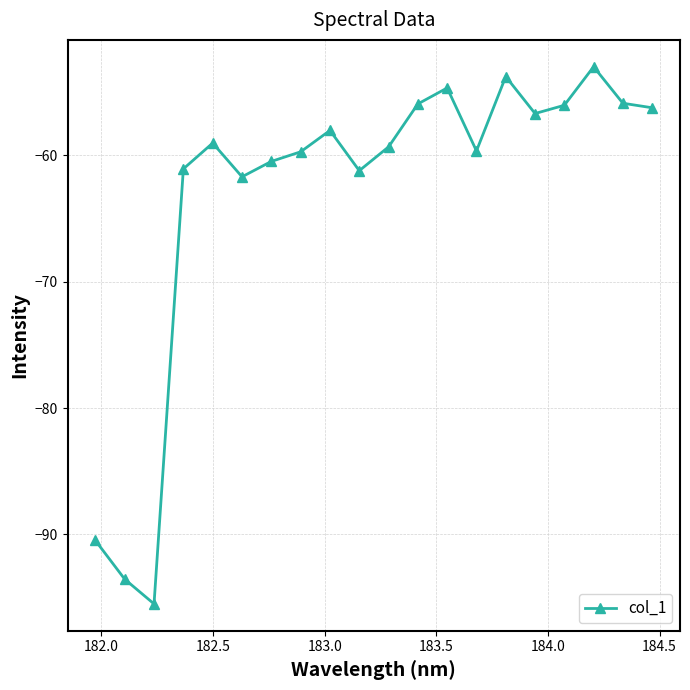

What is the maximum value shown in the chart?

-53.0